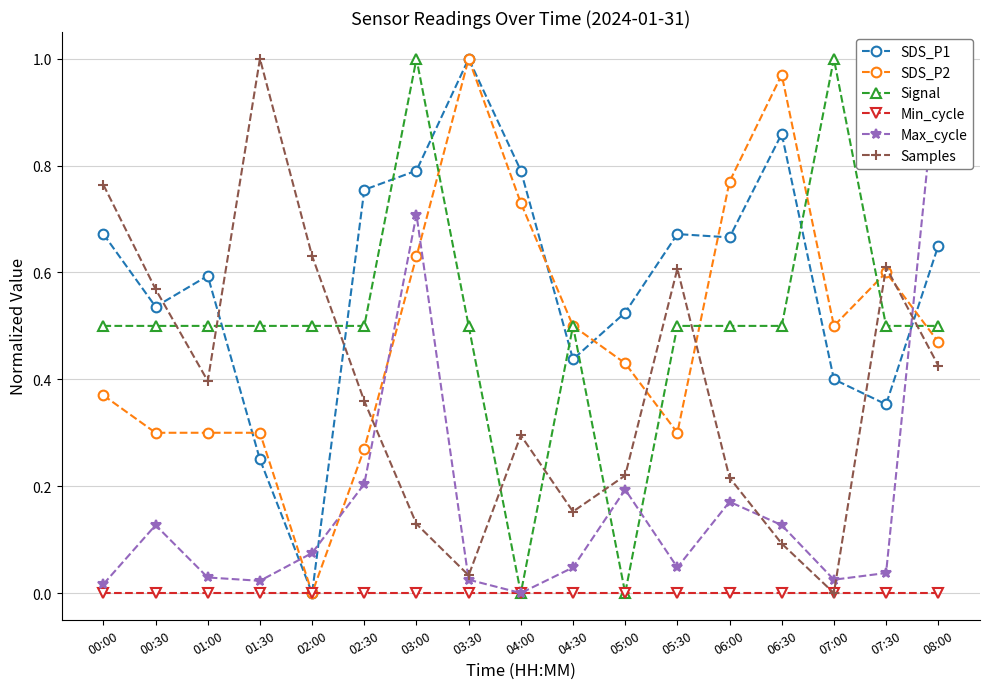

Reading right to left, extract all data points from this chart.

SDS_P1: 08:00=0.7	07:30=0.4	07:00=0.4	06:30=0.9	06:00=0.7	05:30=0.7	05:00=0.5	04:30=0.4	04:00=0.8	03:30=1.0	03:00=0.8	02:30=0.8	02:00=0.0	01:30=0.2	01:00=0.6	00:30=0.5	00:00=0.7
SDS_P2: 08:00=0.5	07:30=0.6	07:00=0.5	06:30=1.0	06:00=0.8	05:30=0.3	05:00=0.4	04:30=0.5	04:00=0.7	03:30=1.0	03:00=0.6	02:30=0.3	02:00=0.0	01:30=0.3	01:00=0.3	00:30=0.3	00:00=0.4
Signal: 08:00=0.5	07:30=0.5	07:00=1.0	06:30=0.5	06:00=0.5	05:30=0.5	05:00=0.0	04:30=0.5	04:00=0.0	03:30=0.5	03:00=1.0	02:30=0.5	02:00=0.5	01:30=0.5	01:00=0.5	00:30=0.5	00:00=0.5
Min_cycle: 08:00=0.0	07:30=0.0	07:00=0.0	06:30=0.0	06:00=0.0	05:30=0.0	05:00=0.0	04:30=0.0	04:00=0.0	03:30=0.0	03:00=0.0	02:30=0.0	02:00=0.0	01:30=0.0	01:00=0.0	00:30=0.0	00:00=0.0
Max_cycle: 08:00=1.0	07:30=0.0	07:00=0.0	06:30=0.1	06:00=0.2	05:30=0.0	05:00=0.2	04:30=0.0	04:00=0.0	03:30=0.0	03:00=0.7	02:30=0.2	02:00=0.1	01:30=0.0	01:00=0.0	00:30=0.1	00:00=0.0
Samples: 08:00=0.4	07:30=0.6	07:00=0.0	06:30=0.1	06:00=0.2	05:30=0.6	05:00=0.2	04:30=0.2	04:00=0.3	03:30=0.0	03:00=0.1	02:30=0.4	02:00=0.6	01:30=1.0	01:00=0.4	00:30=0.6	00:00=0.8